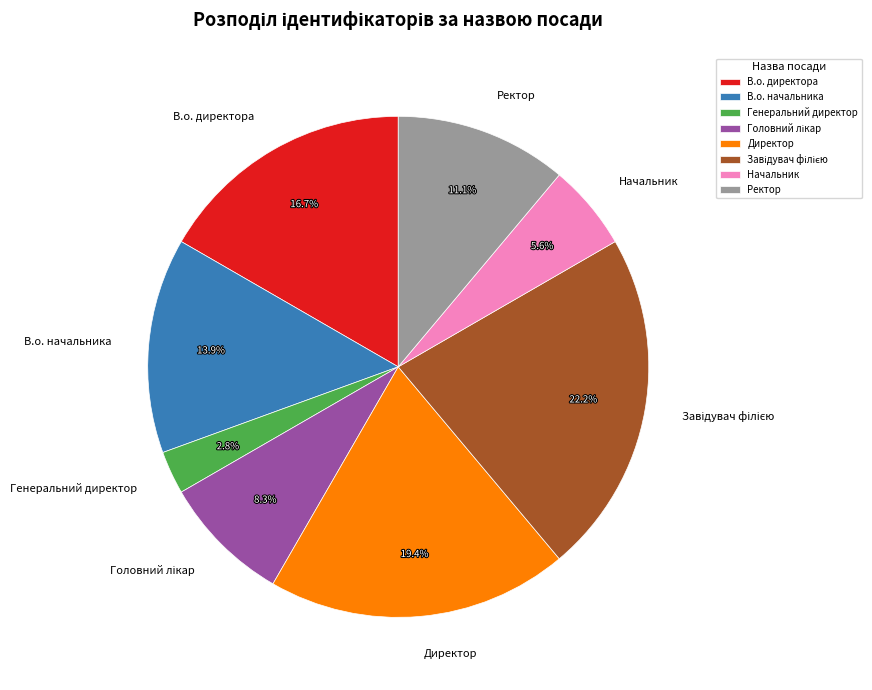

What is the smallest slice in the pie chart?

Генеральний директор